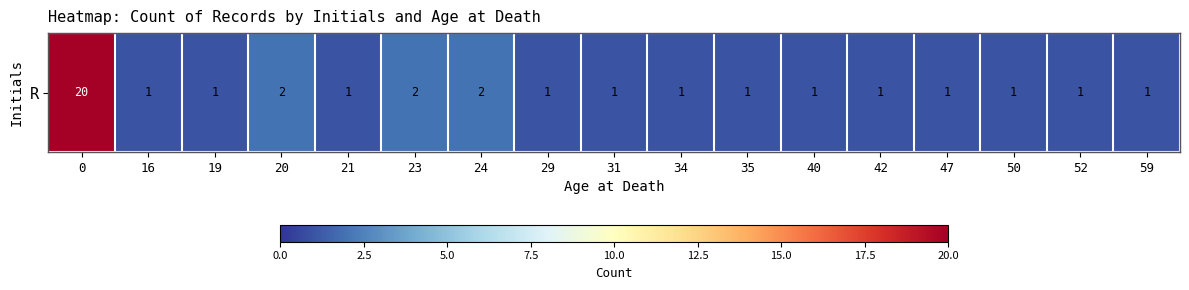

Is it true that the value at 34 is 0?

False